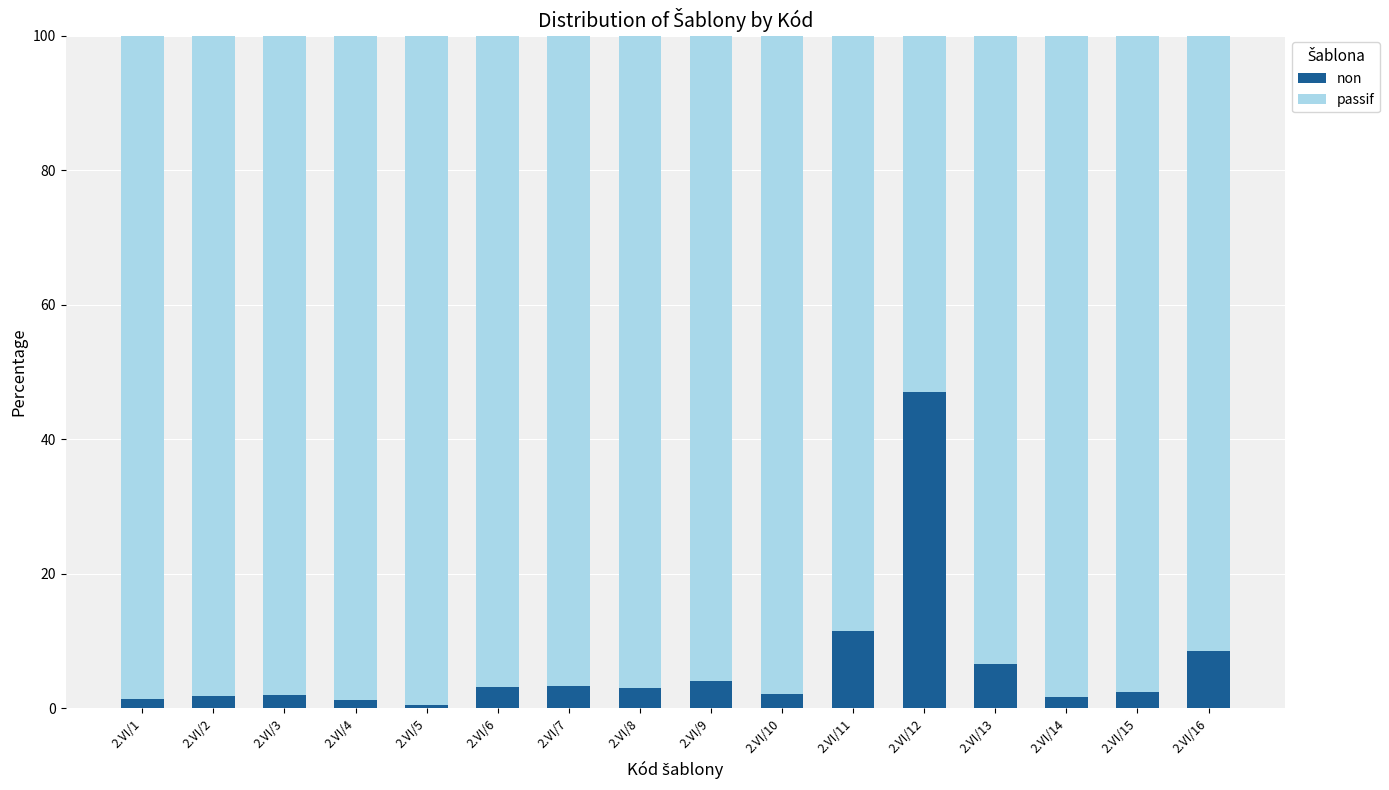

Count the number of data series in this chart.

2